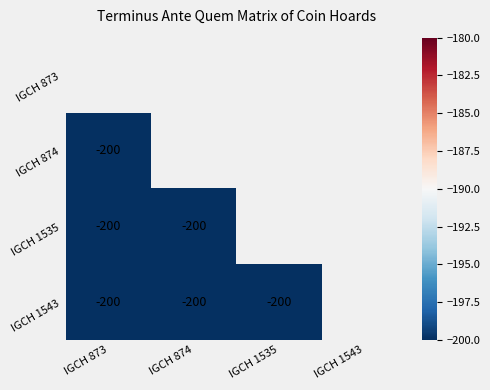

True or false: IGCH 874 has a value of -200 at IGCH 873.

True